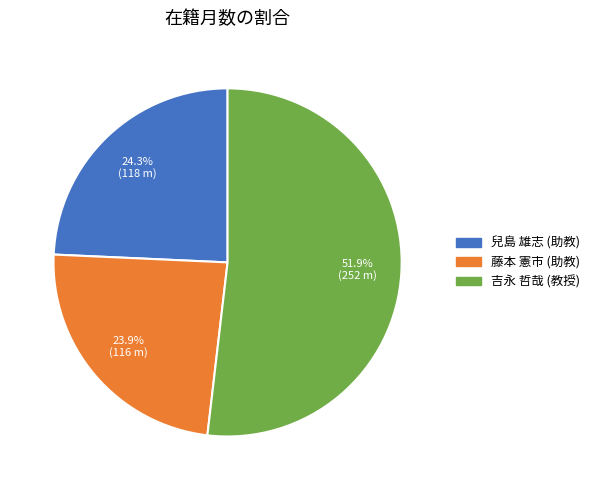

Approximately how many times larger is the value at 吉永 哲哉 (教授) compared to 藤本 憲市 (助教)?

2.2